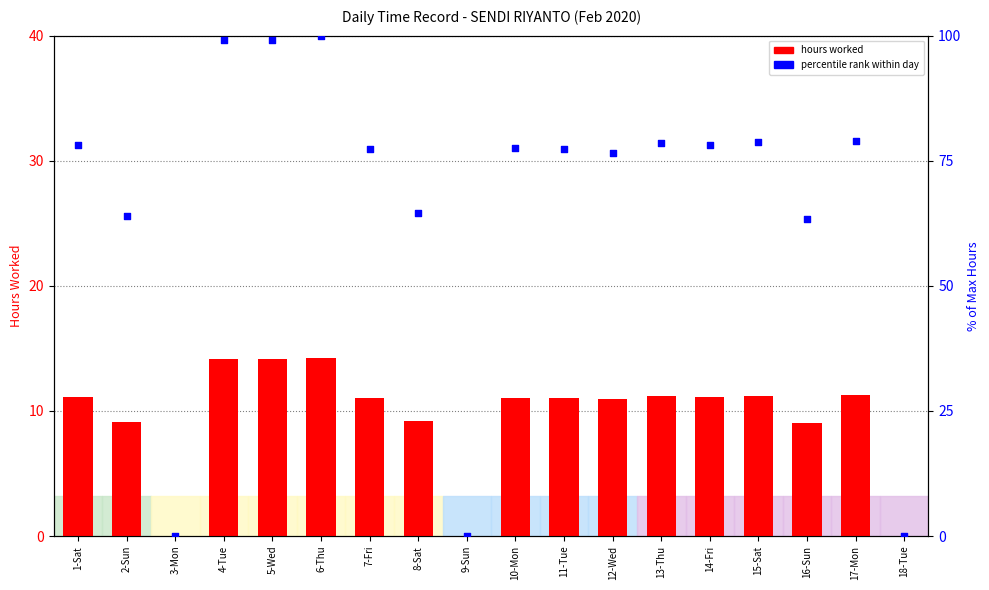

Which series reaches the maximum Y coordinate?

percentile rank within day